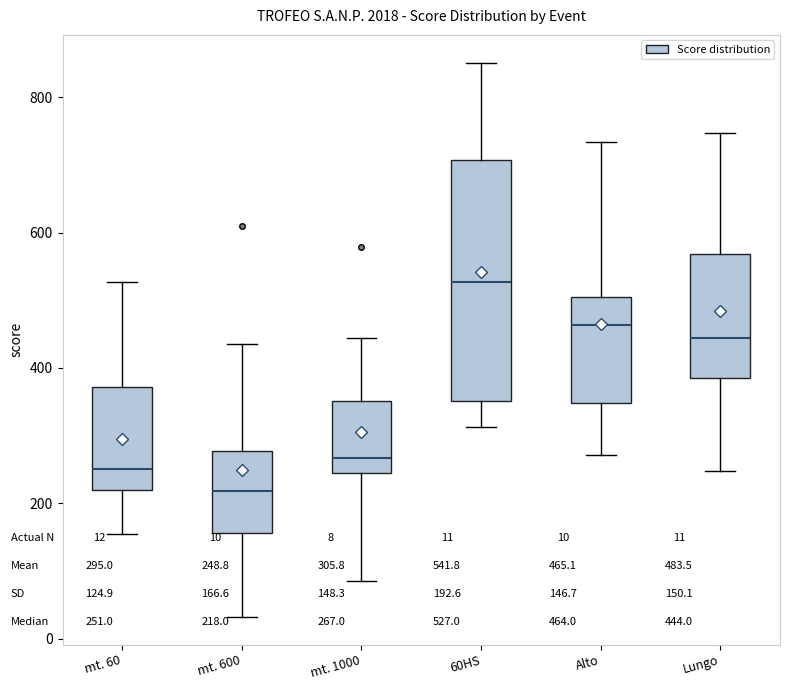

Reading left to right, read every box against the y-axis: the position of its median line, the range the box covers, and the ends of its whiskers. The values are not printed on the chart, so give them approximately, as read against the axis.

mt. 60: median 260, box 220 to 380, whiskers 160 to 520
mt. 600: median 220, box 160 to 280, whiskers 40 to 440
mt. 1000: median 260, box 240 to 360, whiskers 80 to 440
60HS: median 520, box 360 to 700, whiskers 320 to 860
Alto: median 460, box 340 to 500, whiskers 280 to 740
Lungo: median 440, box 380 to 560, whiskers 240 to 740